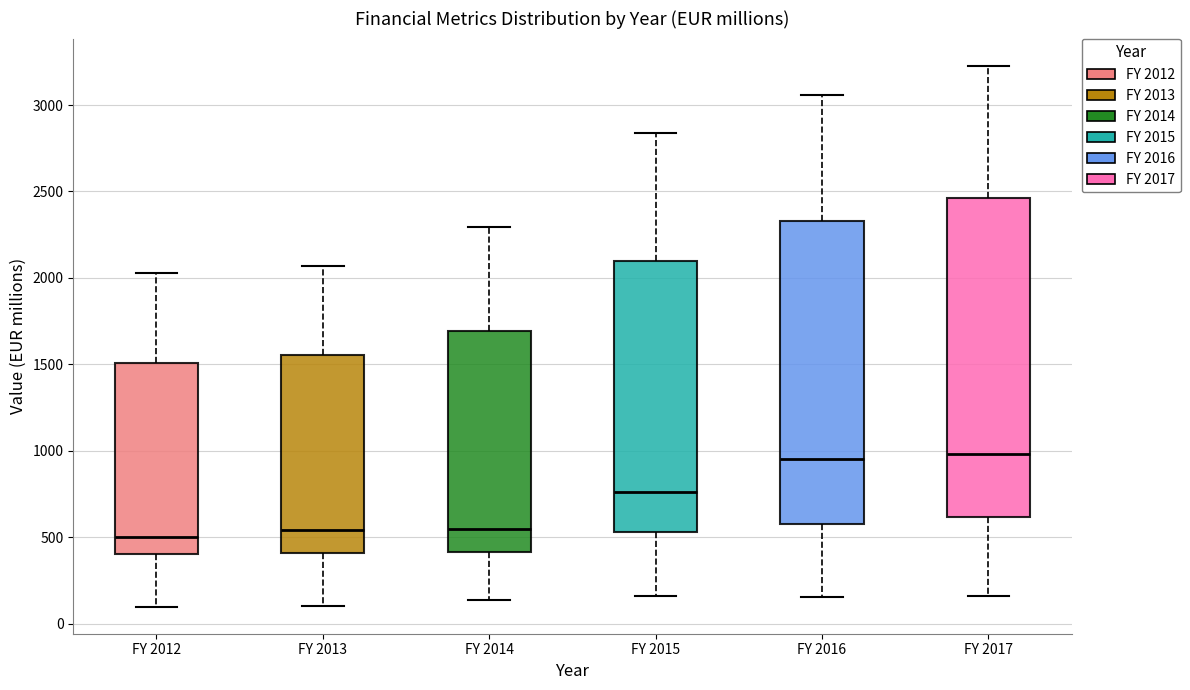

Where does the lower whisker of the box for FY 2013 end on the y-axis? The values are not printed on the chart, so give them approximately, as read against the axis.

100